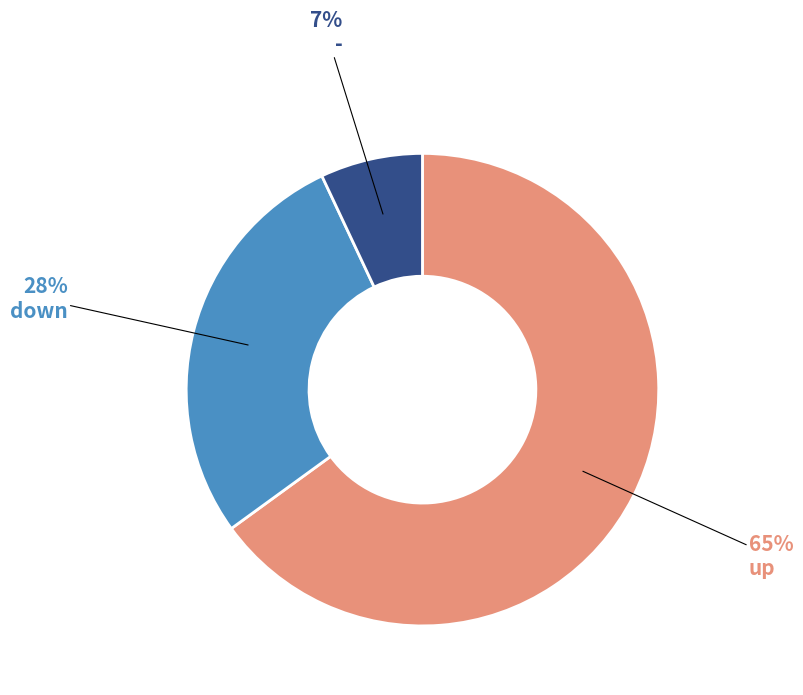

Which has a higher value, down or up?

up